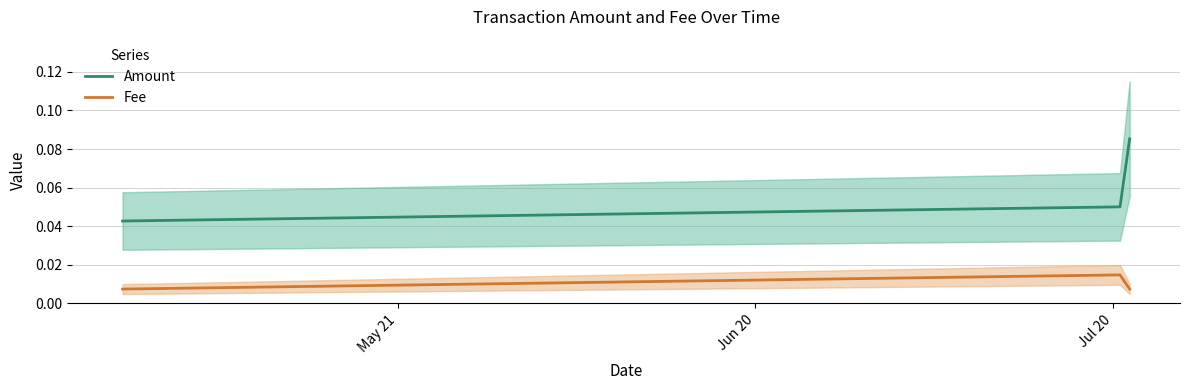

At which category does the chart reach its peak across all series?

Jul 20